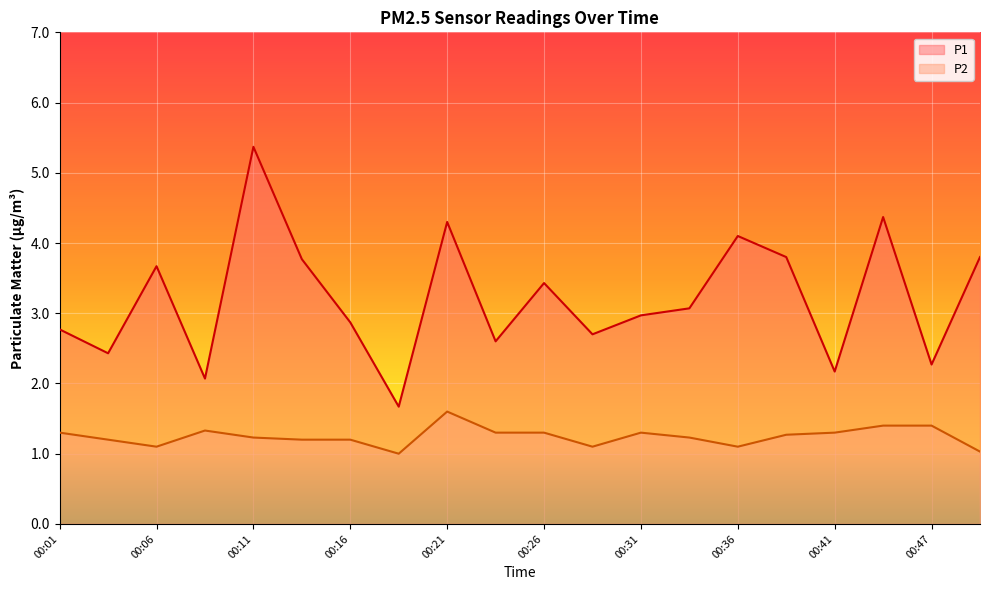

How many lines are shown in the chart?

2